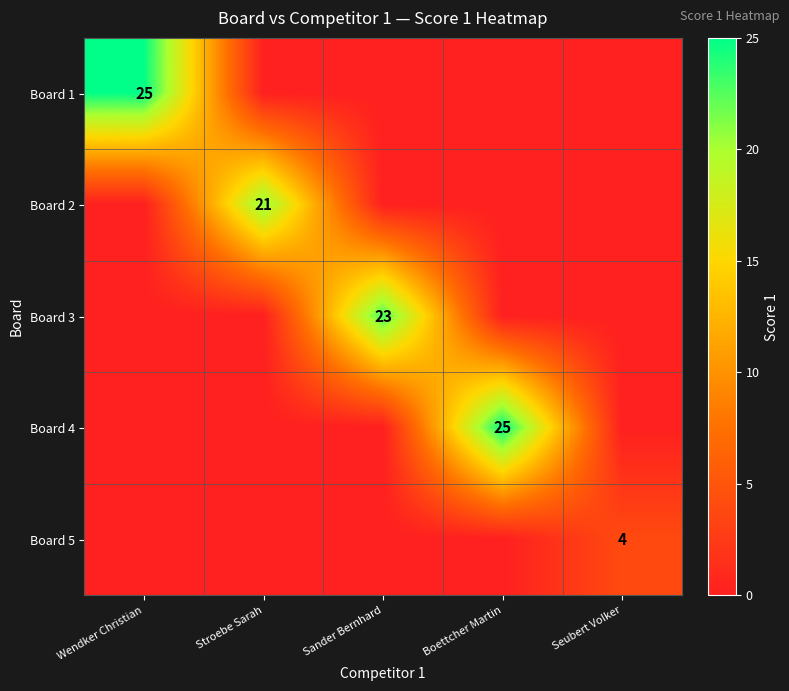

What is the spread (max minus min) of values at Wendker Christian?

25